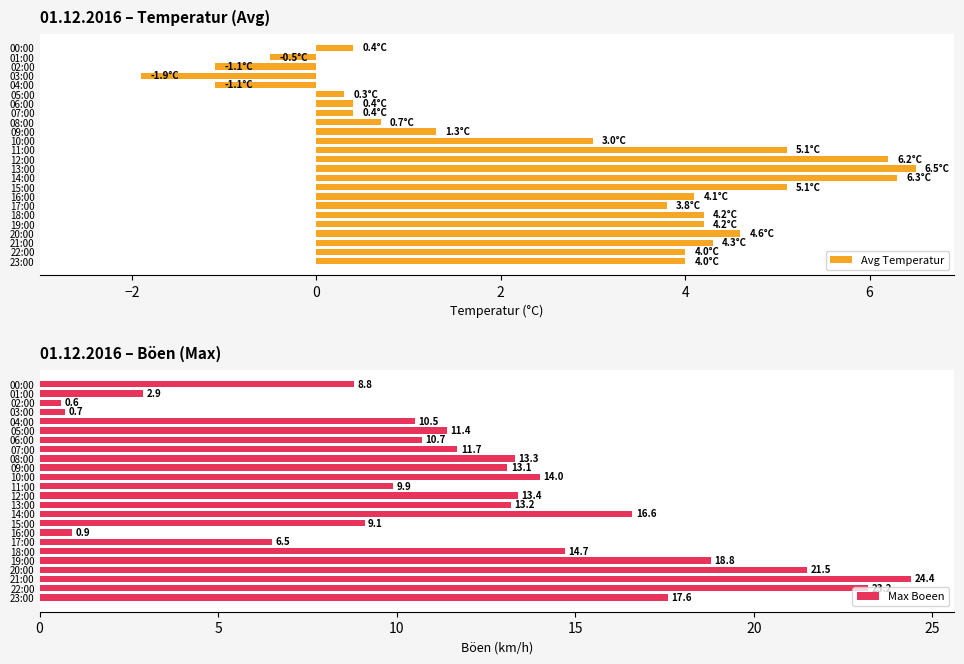

Which series has the widest spread of values?

Max Boeen